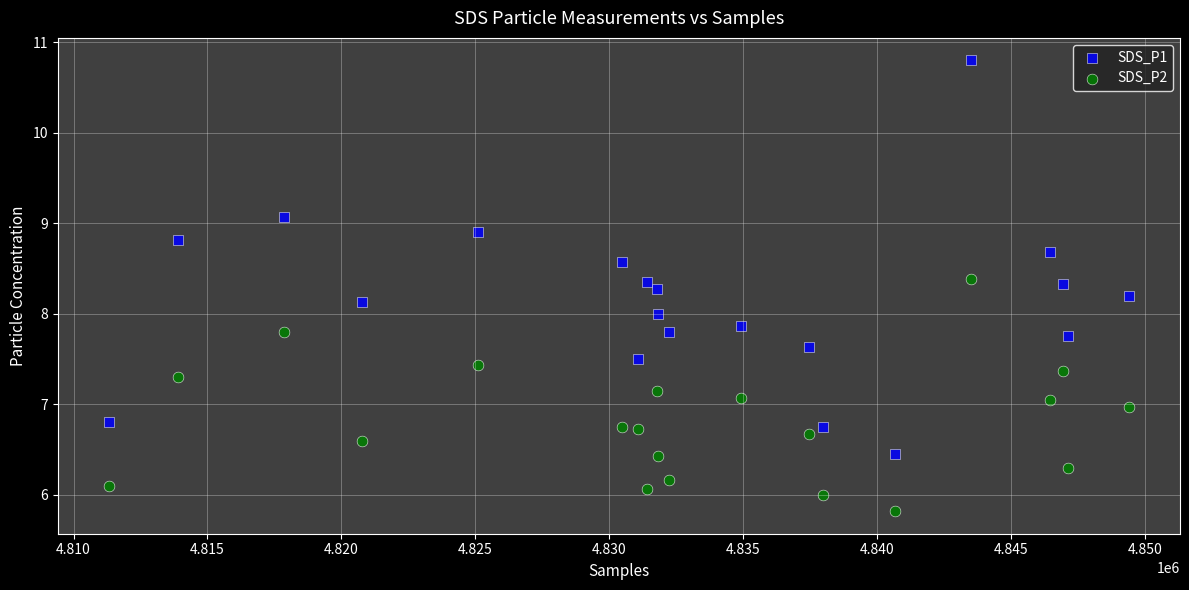

Which series has the largest Y range (max minus min)?

SDS_P1